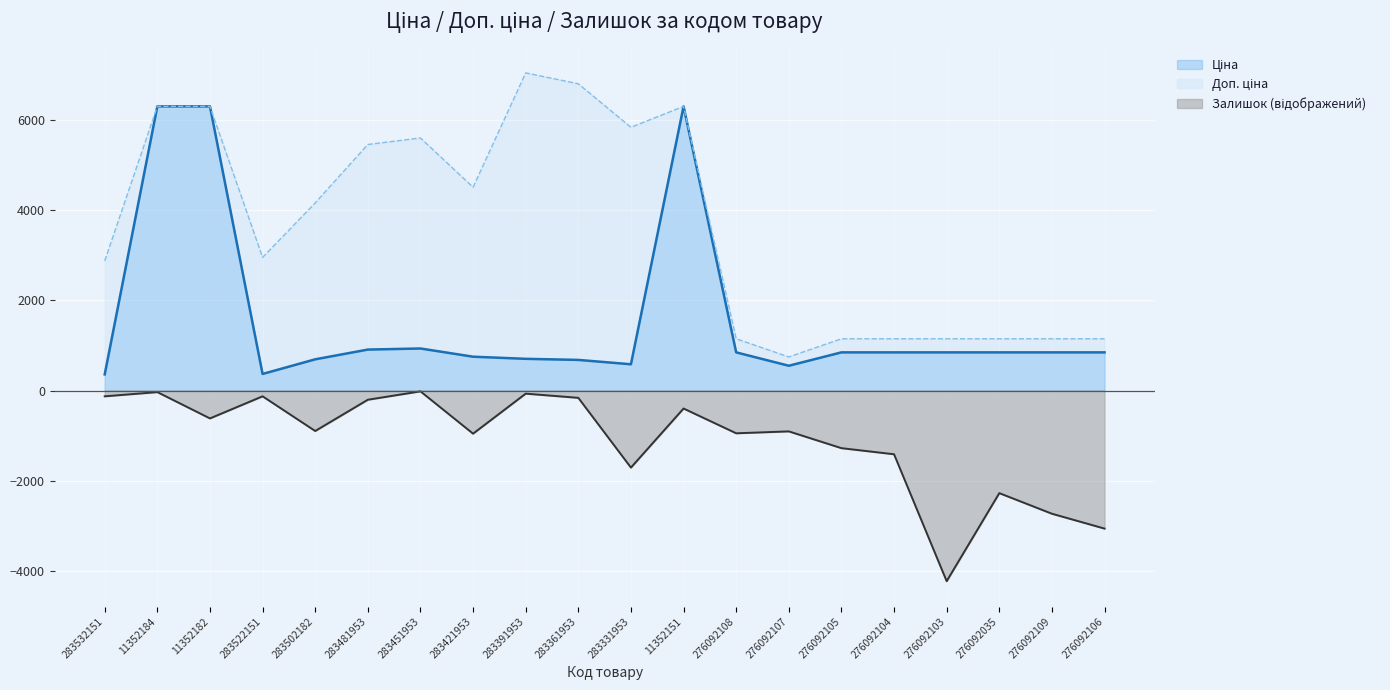

How many values in the Ціна series exceed 848?

12